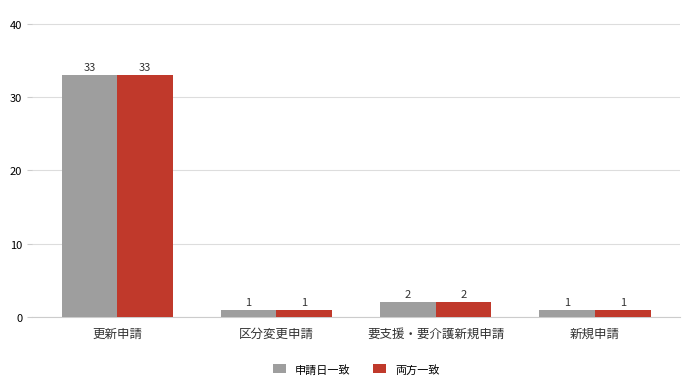

Is the value of 両方一致 at 要支援・要介護新規申請 greater than the value of 申請日一致 at 区分変更申請?

Yes